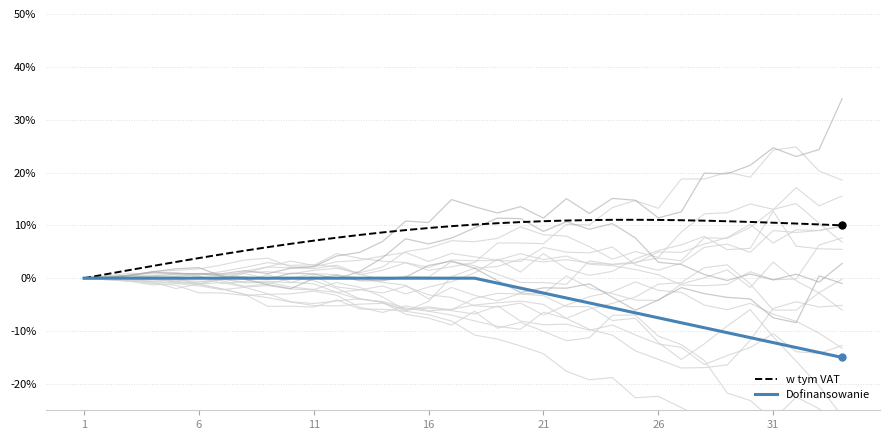

The value of w tym VAT at 6 is 3.8. True or false?

True